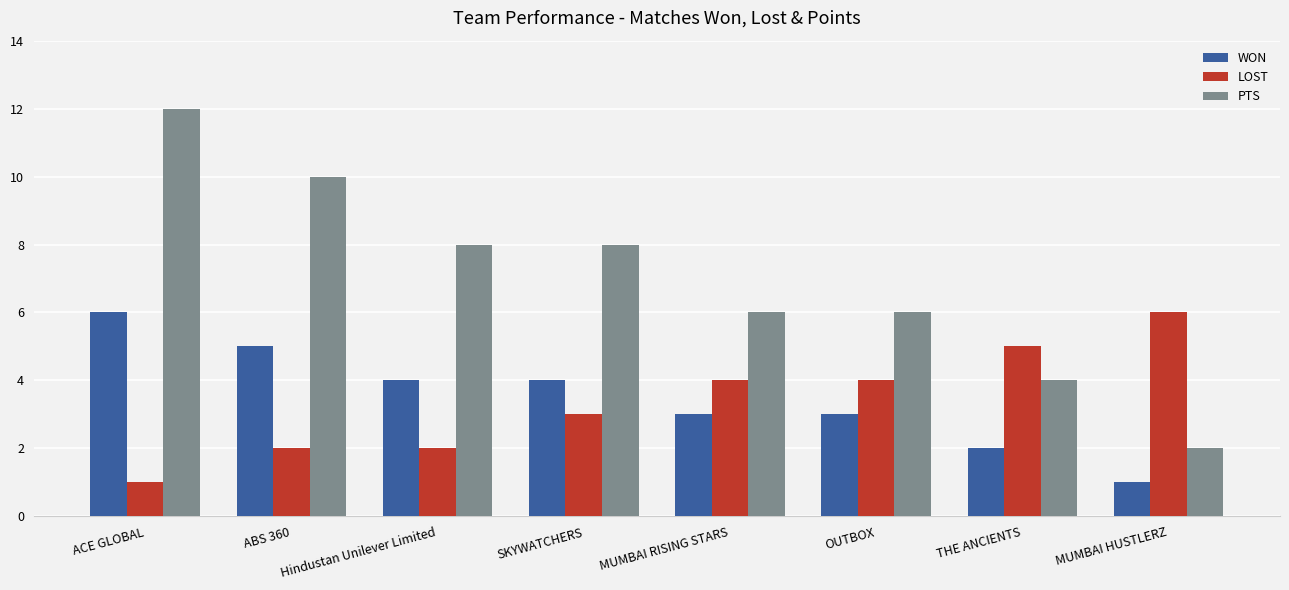

At which label does PTS reach its peak?

ACE GLOBAL